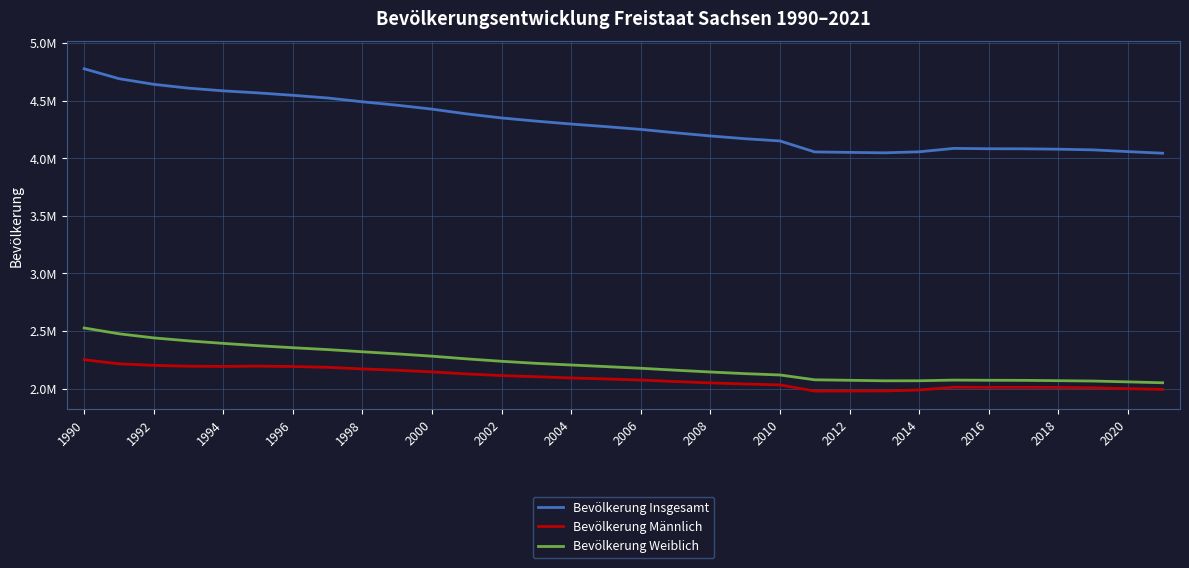

Does the chart have visible grid lines?

Yes